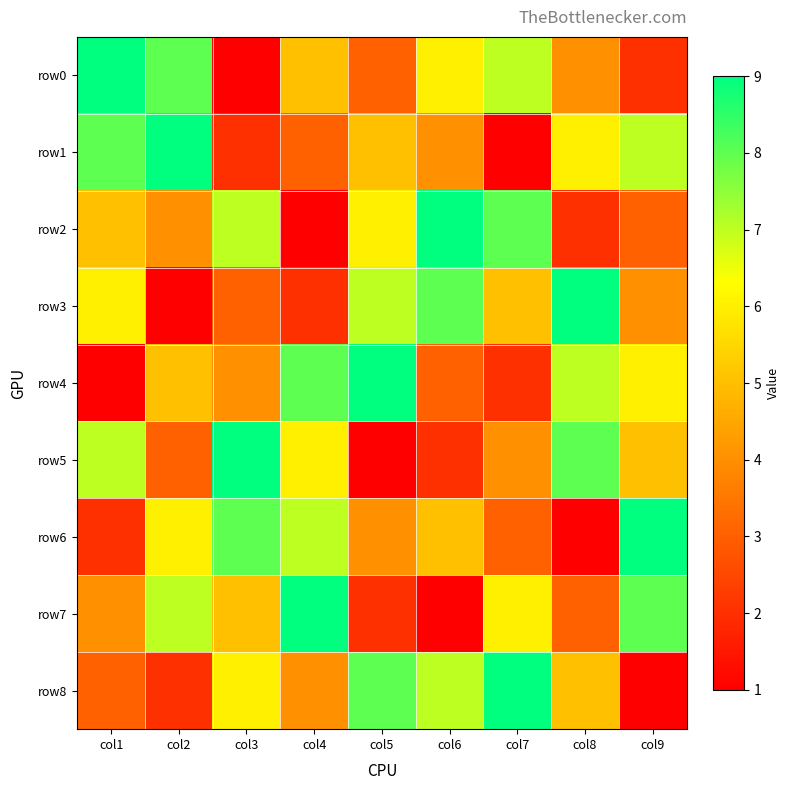

How many categories are shown in the chart?

9